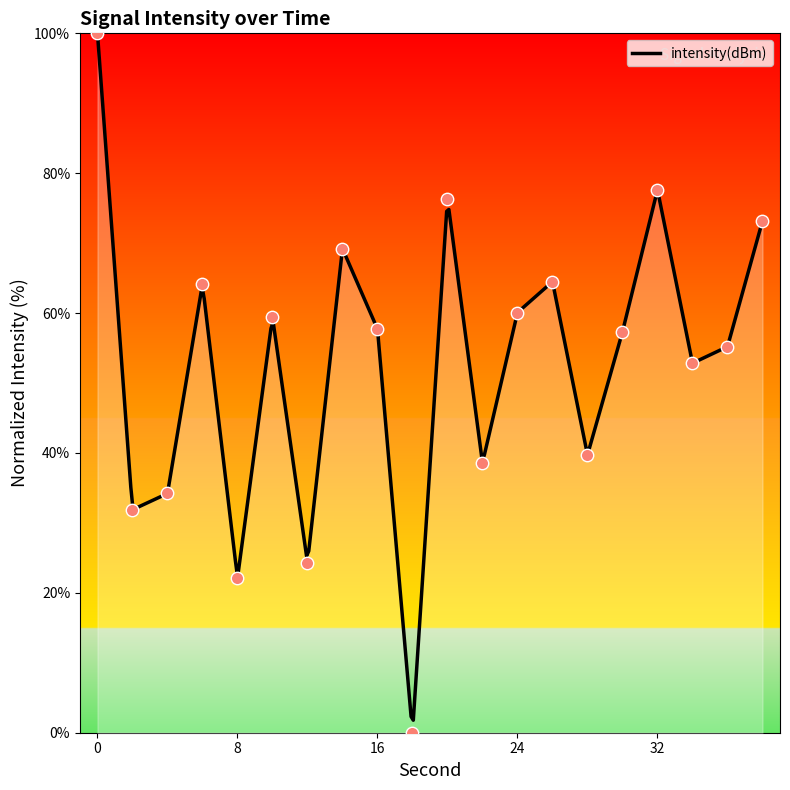

What is the change in value from 16 to 30?

-0.4